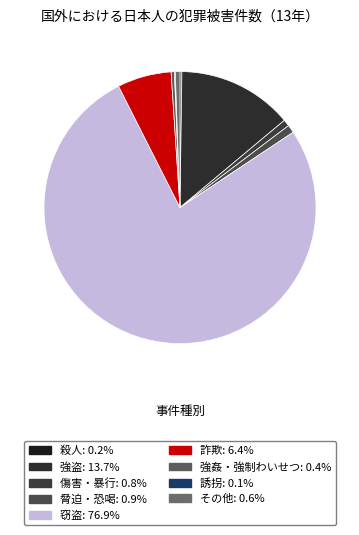

How many slices are in this pie chart?

9